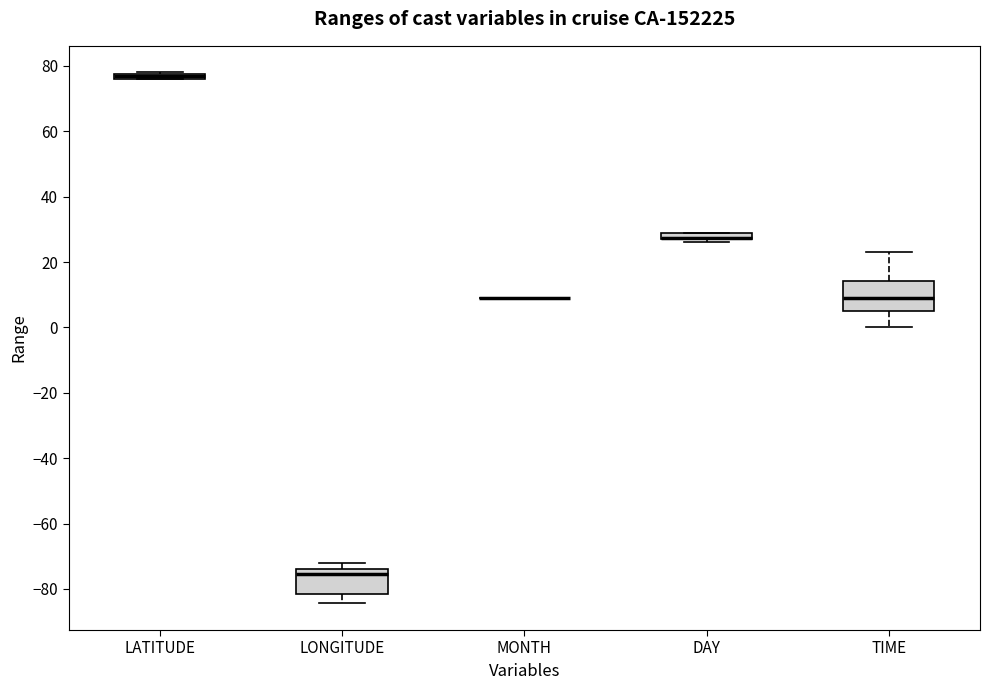

Where is the lower edge of the box for TIME on the y-axis? The values are not printed on the chart, so give them approximately, as read against the axis.

6